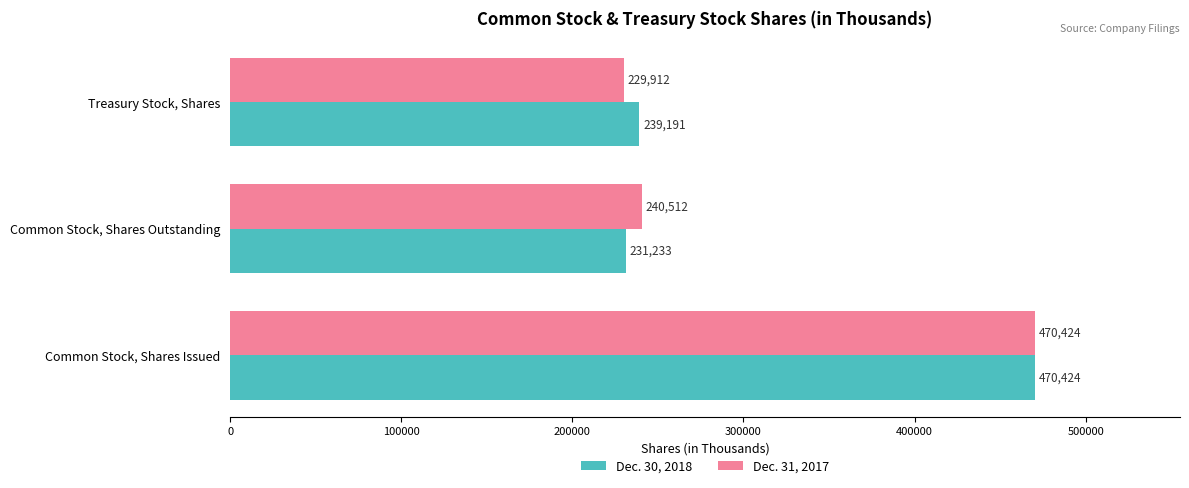

Which category has the lowest value in the Dec. 30, 2018 series?

Common Stock, Shares Outstanding